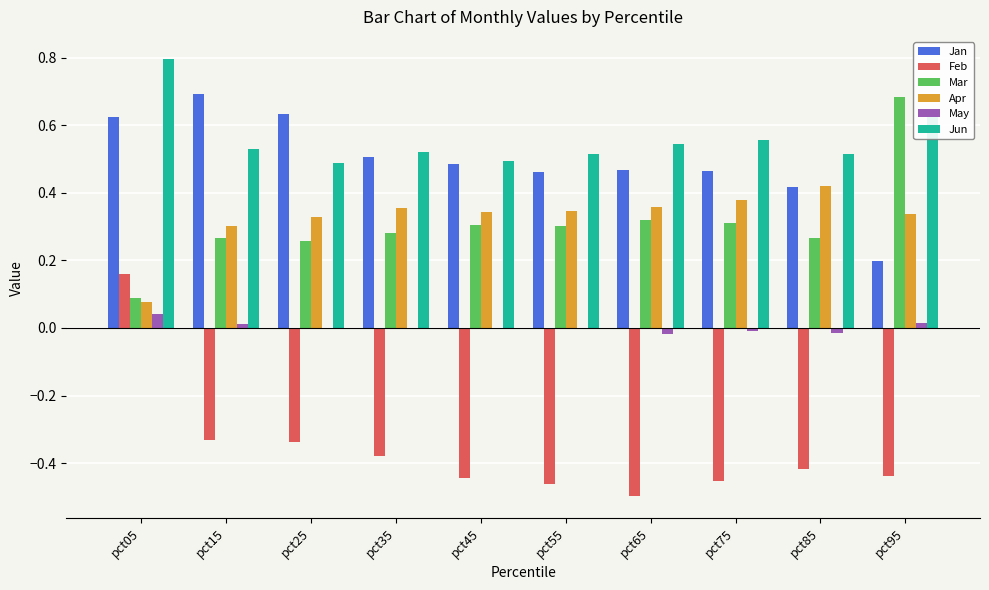

At which category does the chart reach its peak across all series?

pct05